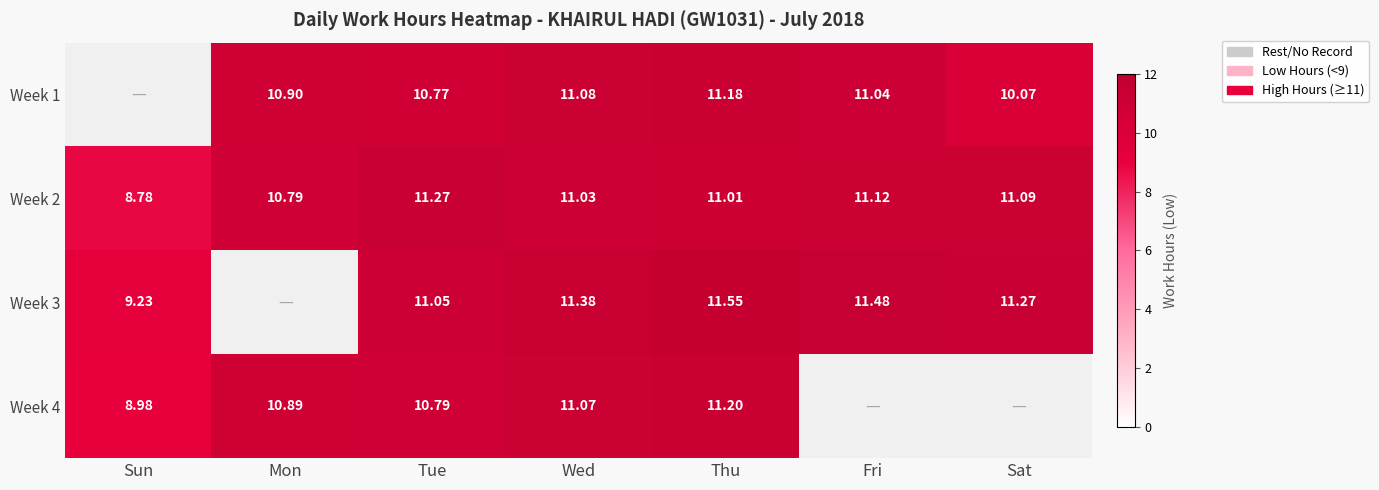

What is the lowest value of the Week 2 series?

8.8